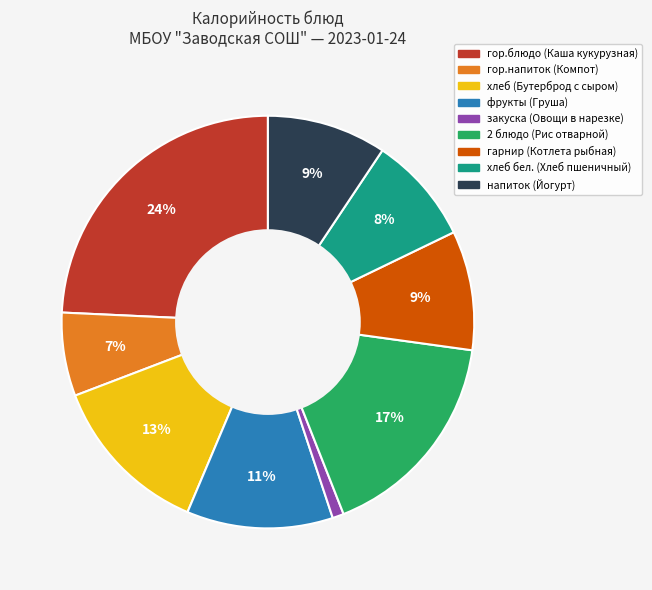

Is it true that гор.блюдо (Каша кукурузная) is 33% of the pie?

False